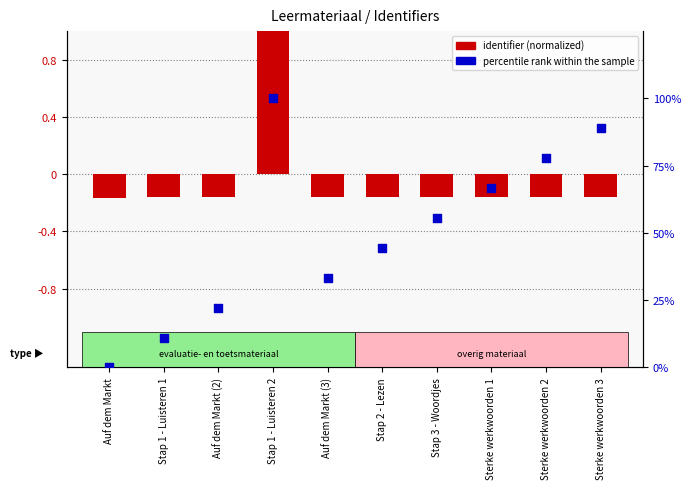

Which series has the largest total across all categories?

percentile rank within the sample